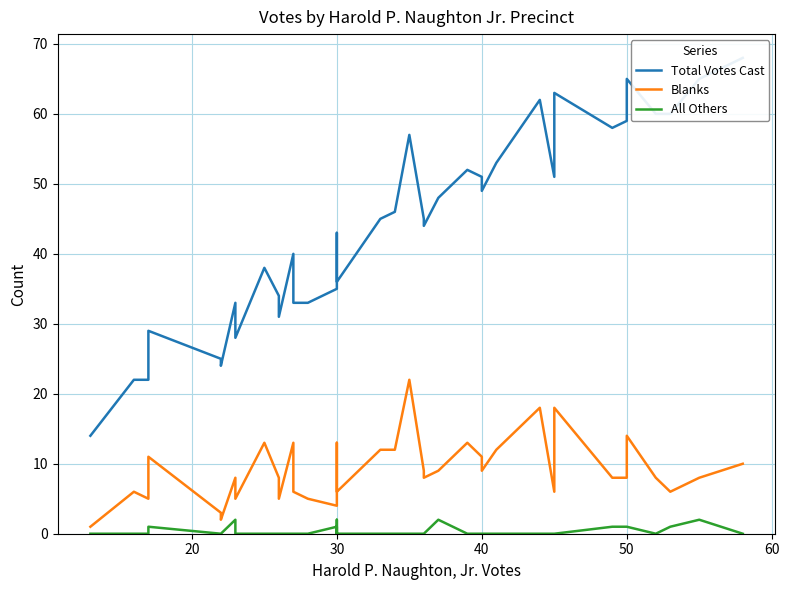

True or false: All Others and Total Votes Cast intersect in this chart.

False